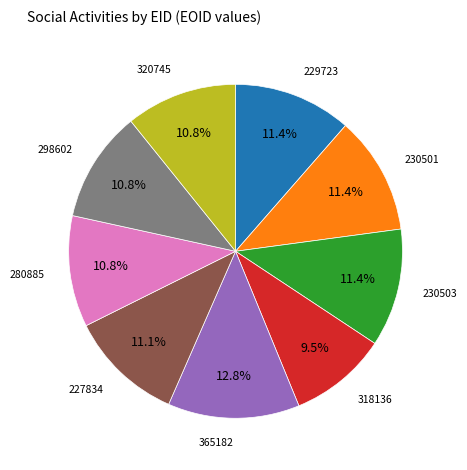

Does any single category account for the majority?

No